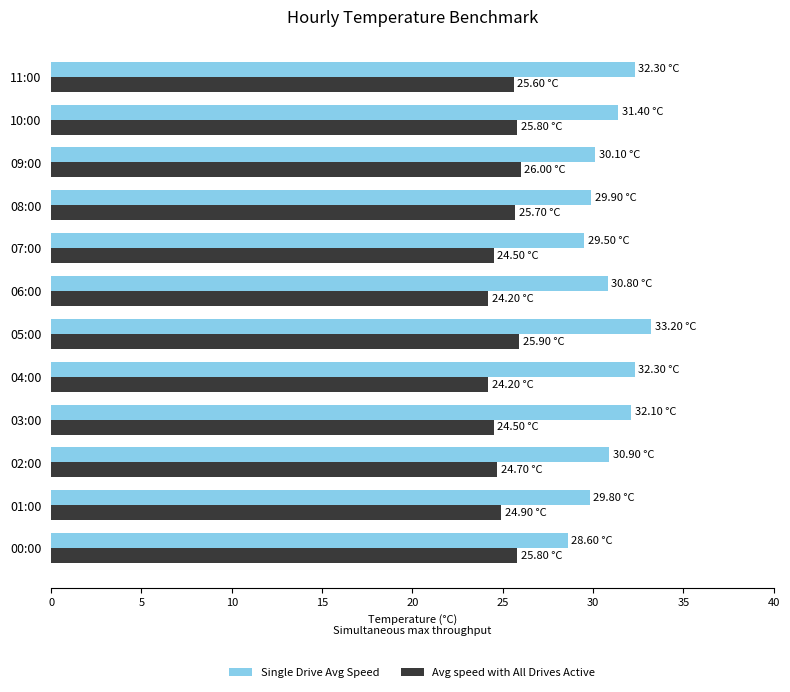

What is the difference between the Single Drive Avg Speed values at 01:00 and 06:00?

1.0